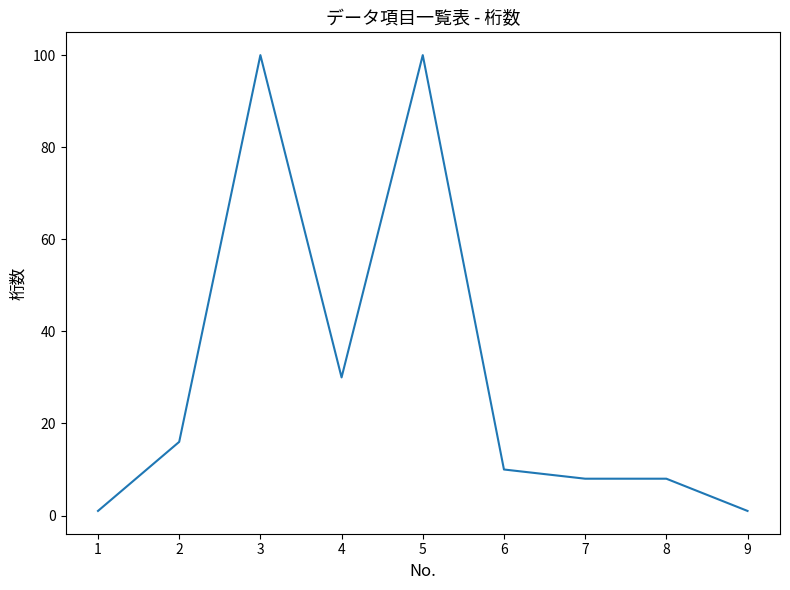

What is the maximum value shown in the chart?

100